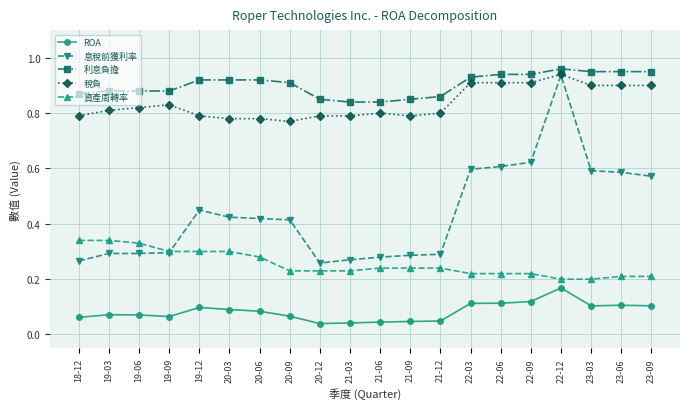

Between 19-09 and 23-09, which series saw the biggest shift?

息稅前獲利率